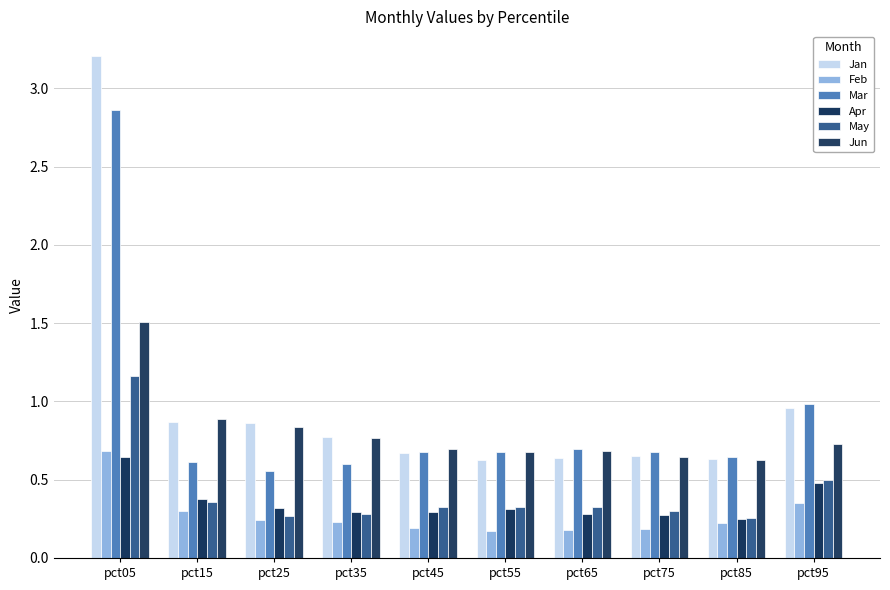

Is it true that Jan equals 0.9 at pct25?

True